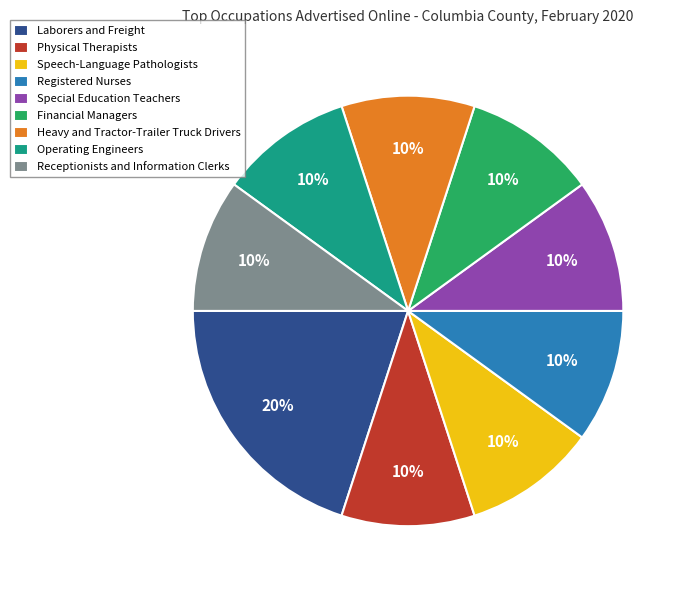

Is there any slice that represents more than half of the pie?

No